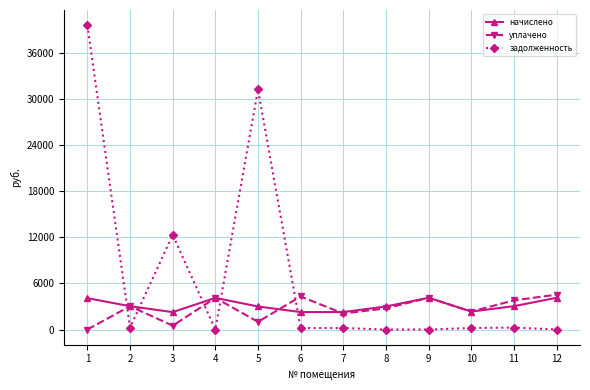

Where do уплачено and задолженность first cross each other?

1 and 2